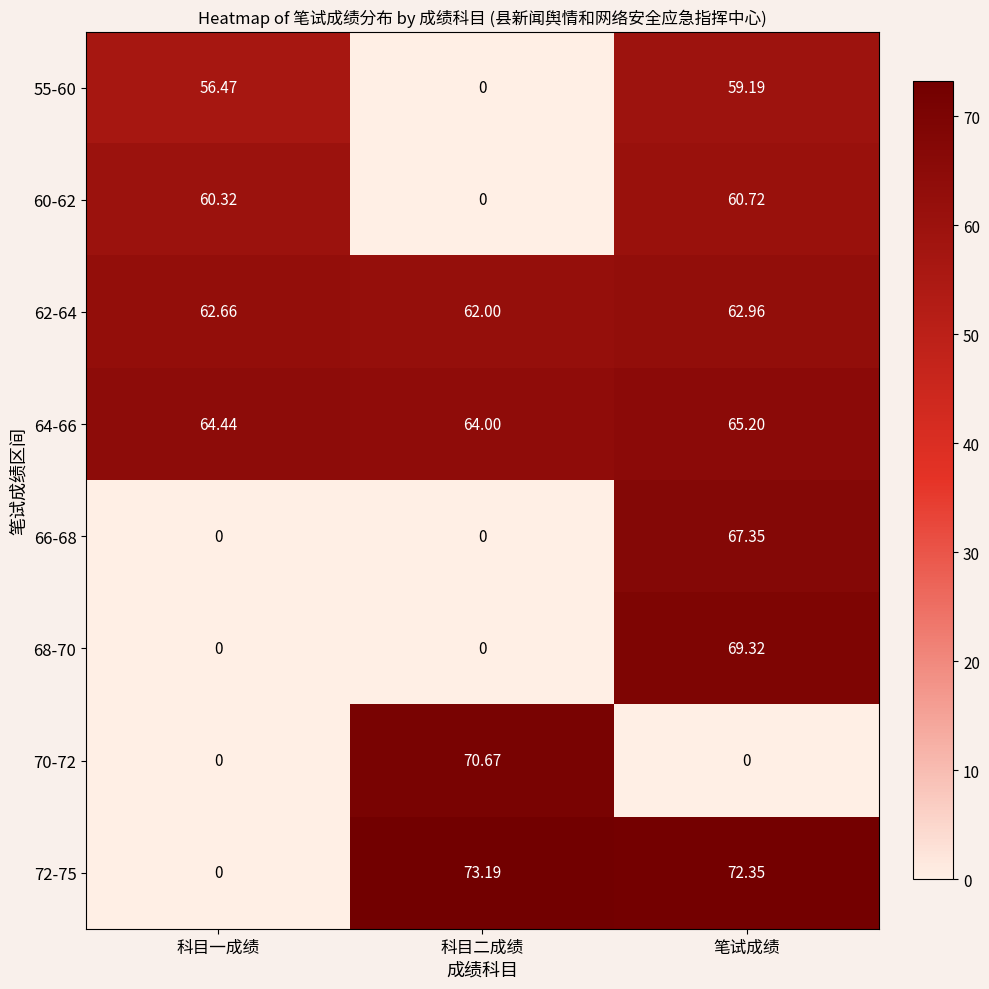

List the labels in order of 55-60 value, smallest first.

科目二成绩, 科目一成绩, 笔试成绩